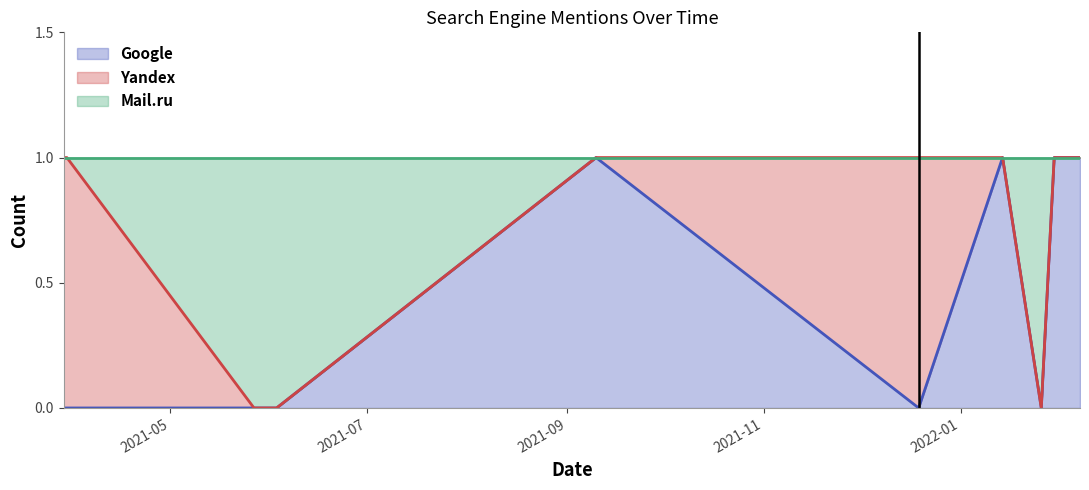

Is the value of Mail.ru at 2021-06-03 greater than the value of Google at 2022-02-07?

No